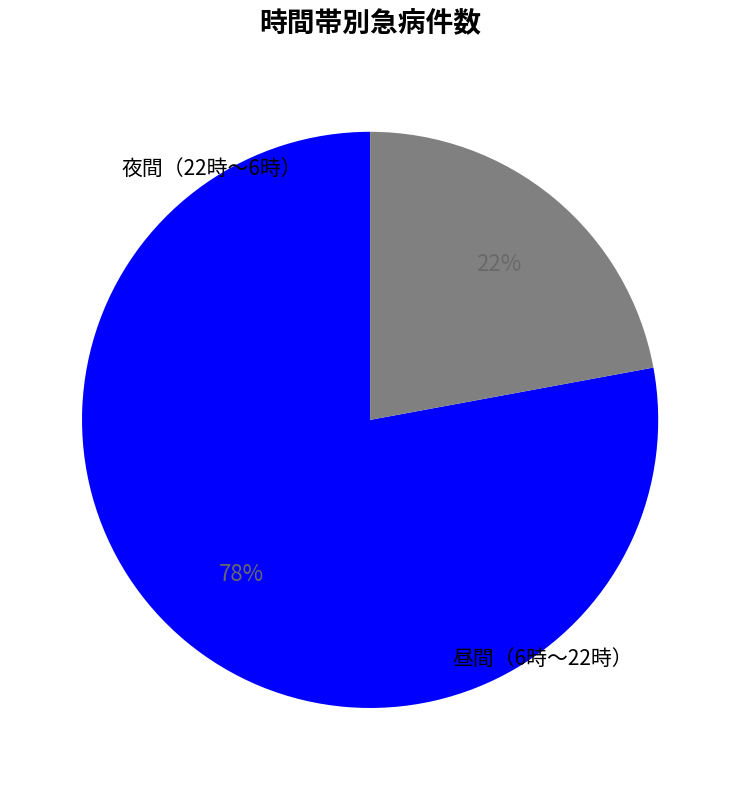

Does any single category account for the majority?

Yes